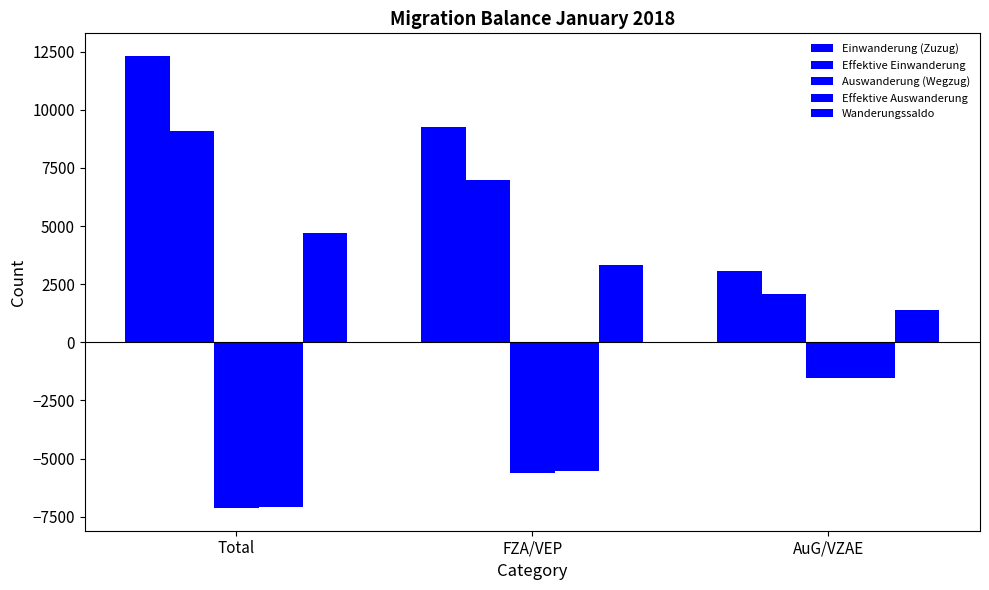

Does the chart contain any negative values?

Yes